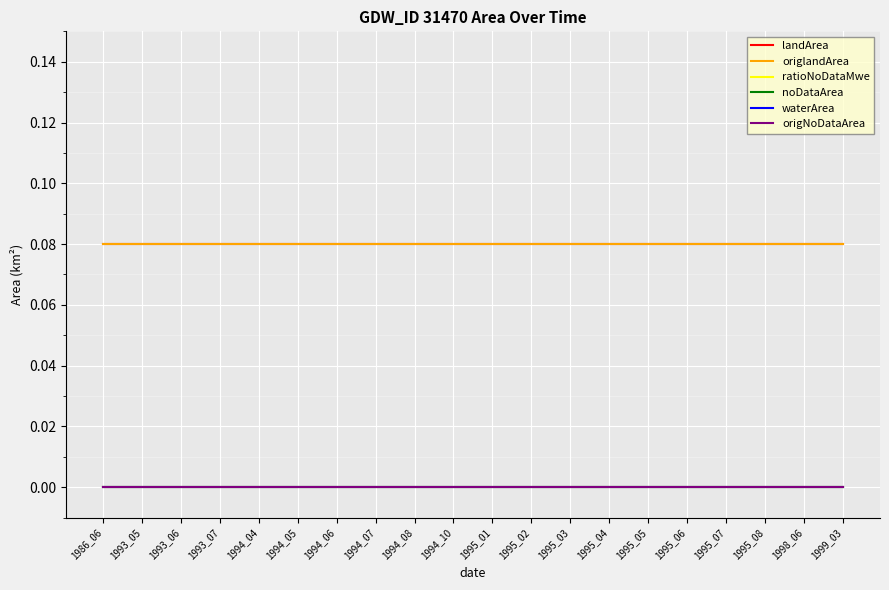

Does the chart display data point markers on the line(s)?

No